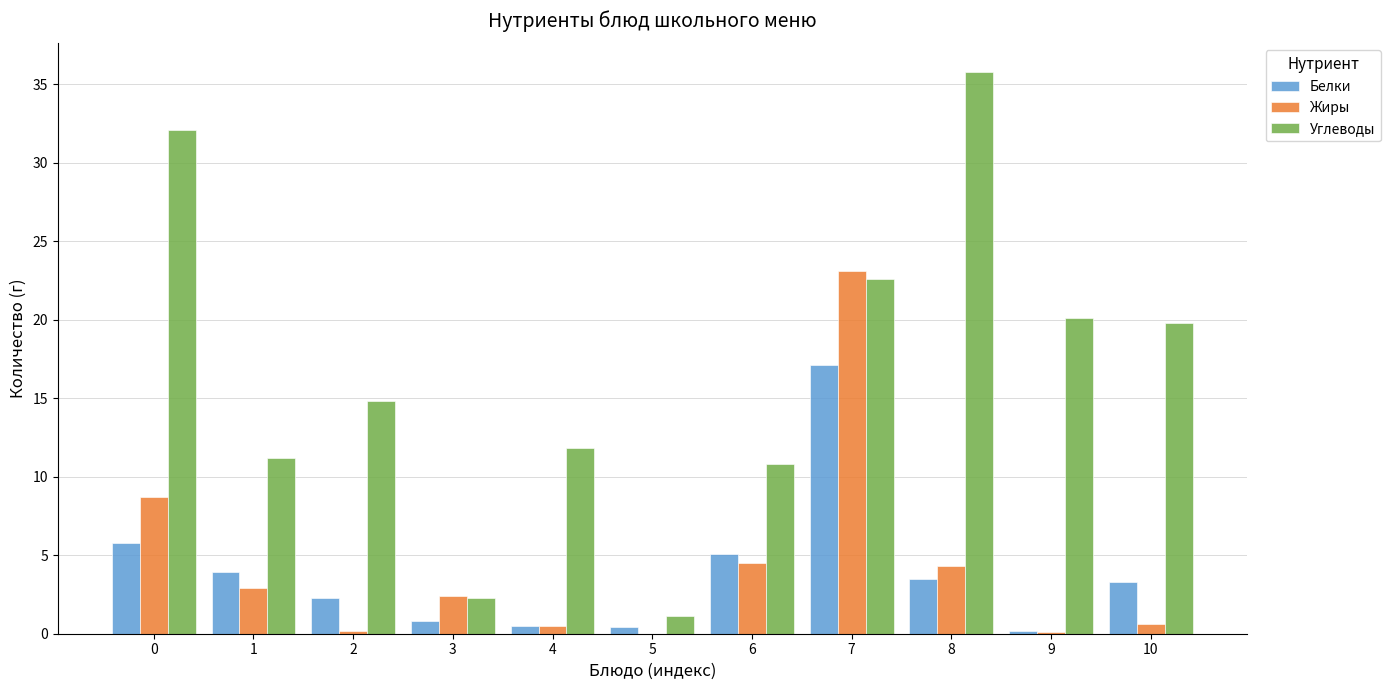

Is it true that Белки equals 3.8 at 2?

False